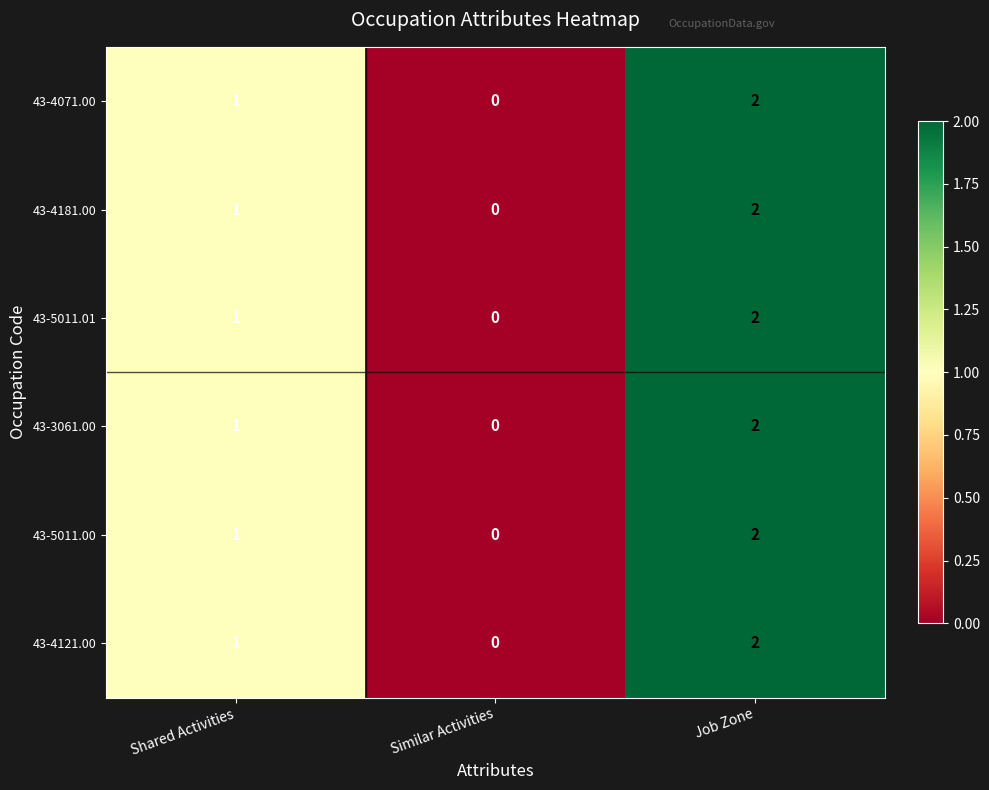

At which label is 43-4121.00 closest to 1?

Shared Activities